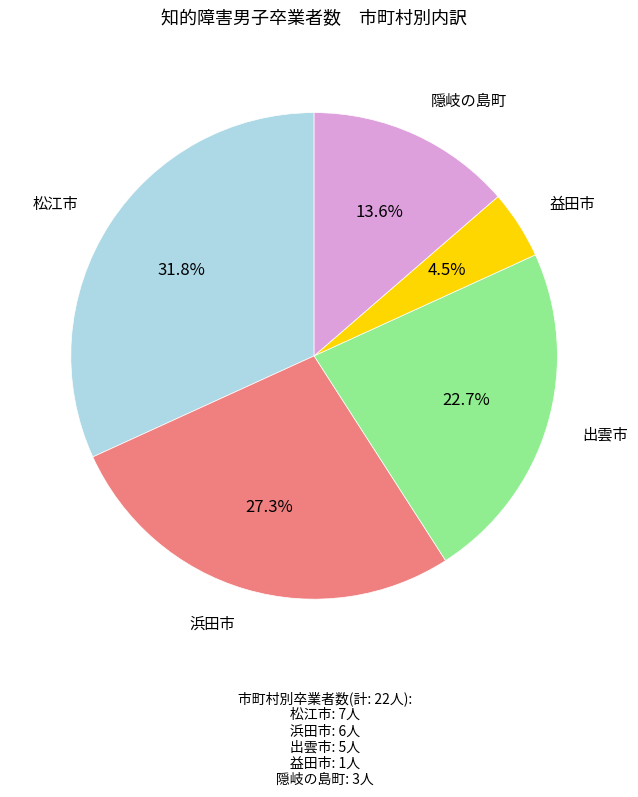

Approximately how many times larger is the value at 出雲市 compared to 浜田市?

0.8